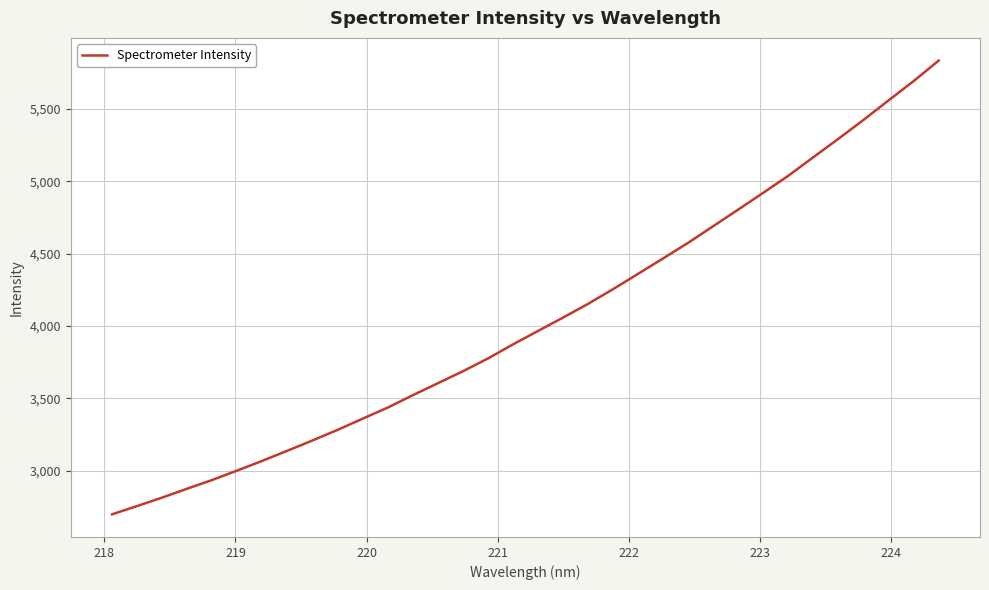

How many values are below 3966?

17